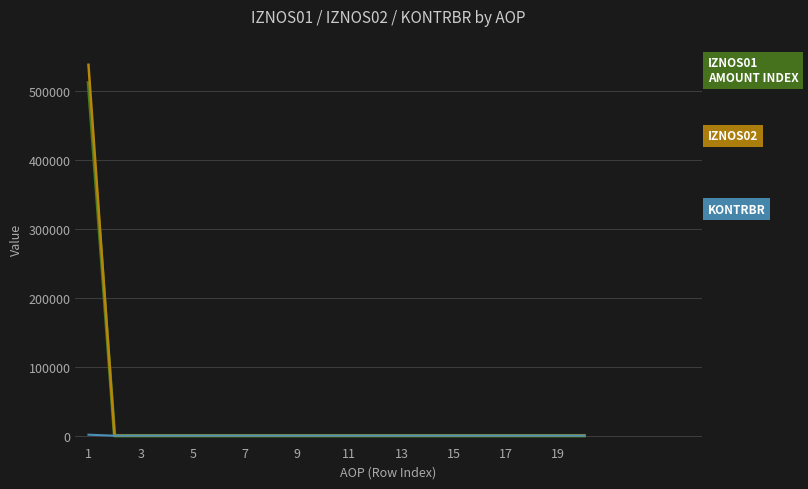

What is the greatest value displayed?

538130.0